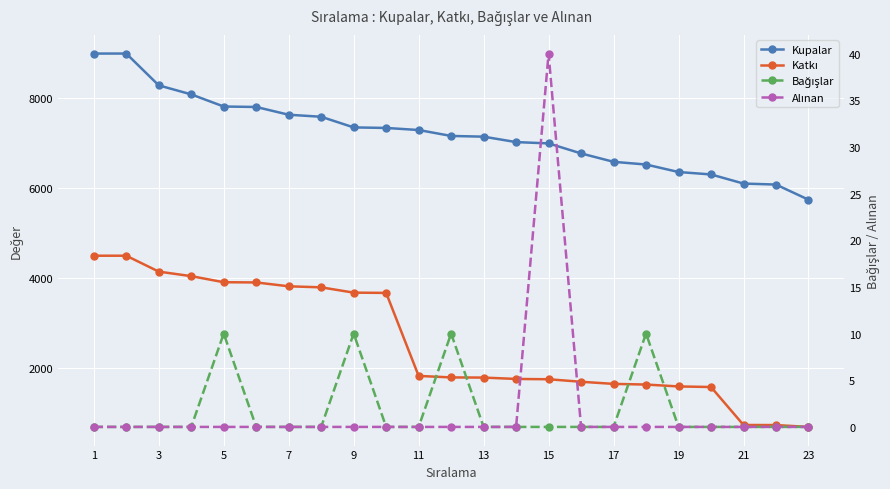

Is the value of Alınan at 21 greater than the value of Katkı at 1?

No